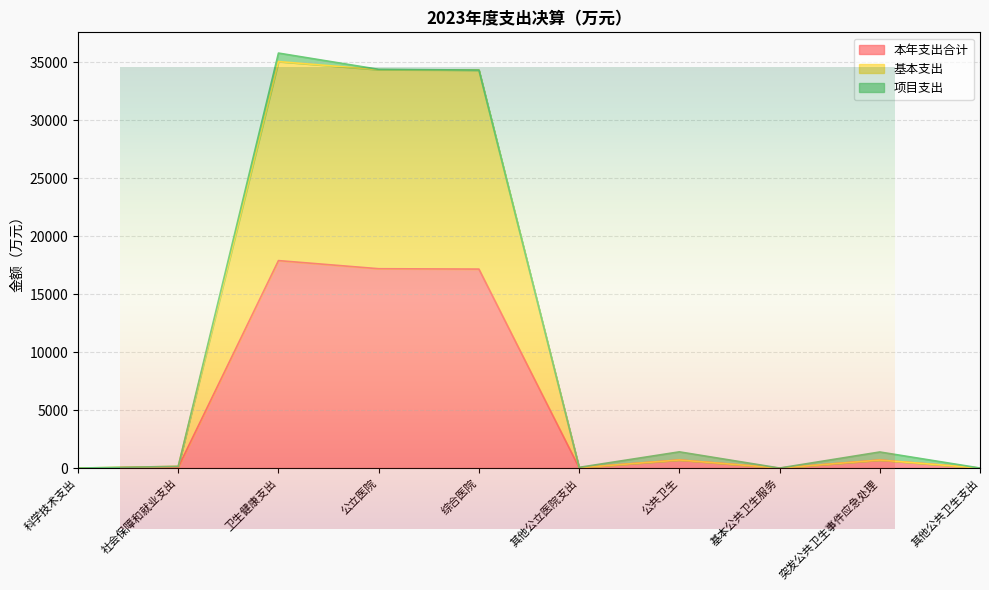

At which category does 本年支出合计 reach its first local peak?

卫生健康支出